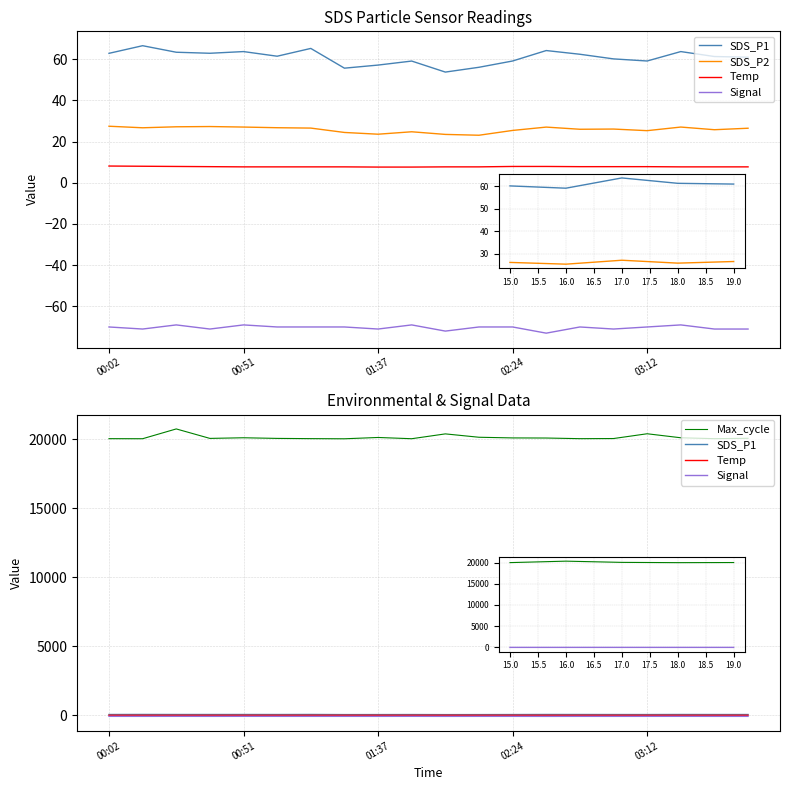

Count the number of categories in the chart.

20